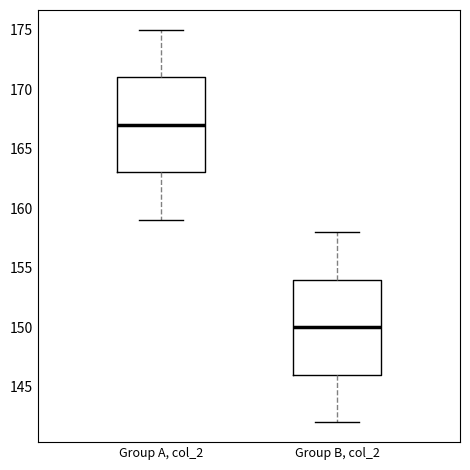

Where is the upper edge of the box for Group A, col_2 on the y-axis? The values are not printed on the chart, so give them approximately, as read against the axis.

171